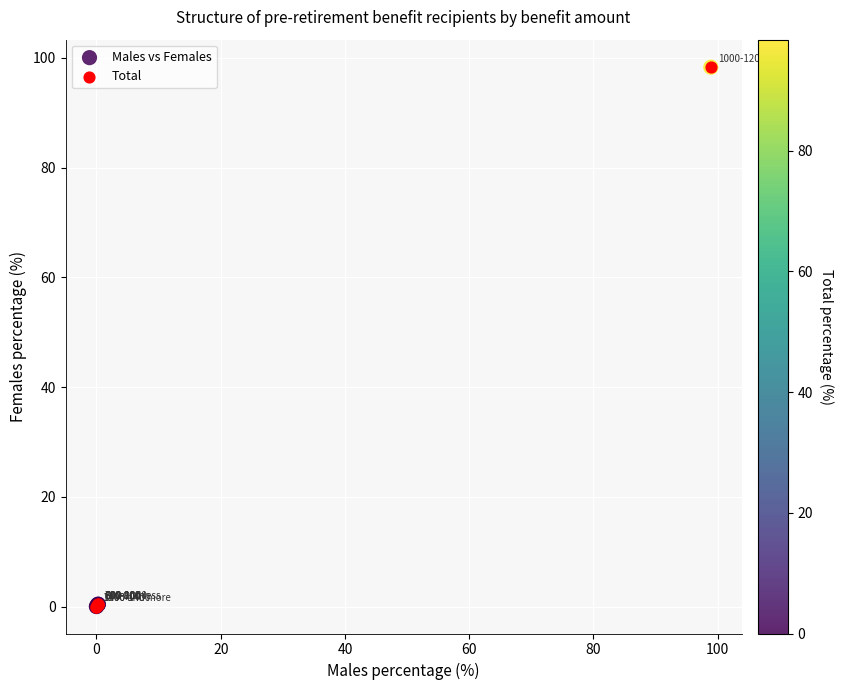

Which series has the widest spread of Y values?

Total